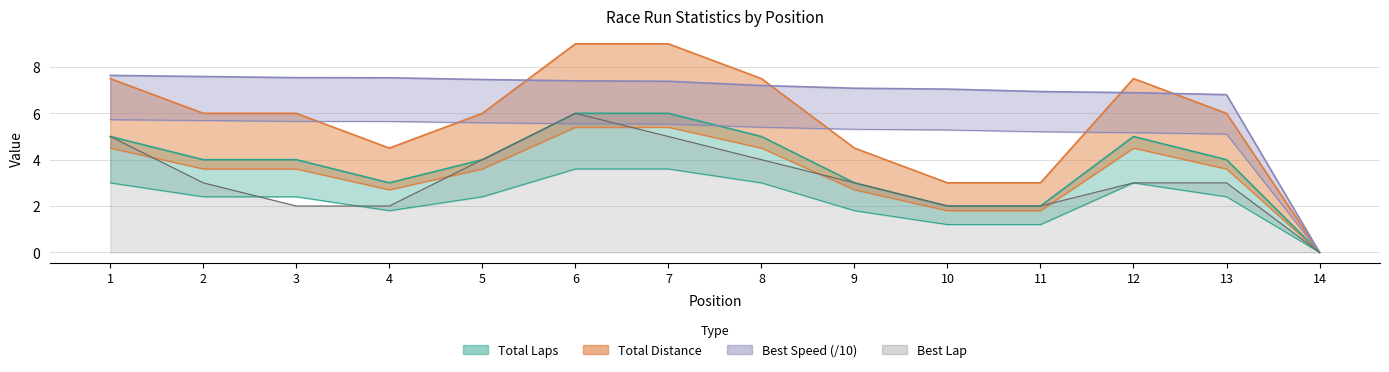

Is it true that Total Distance equals 4.0 at 13?

False